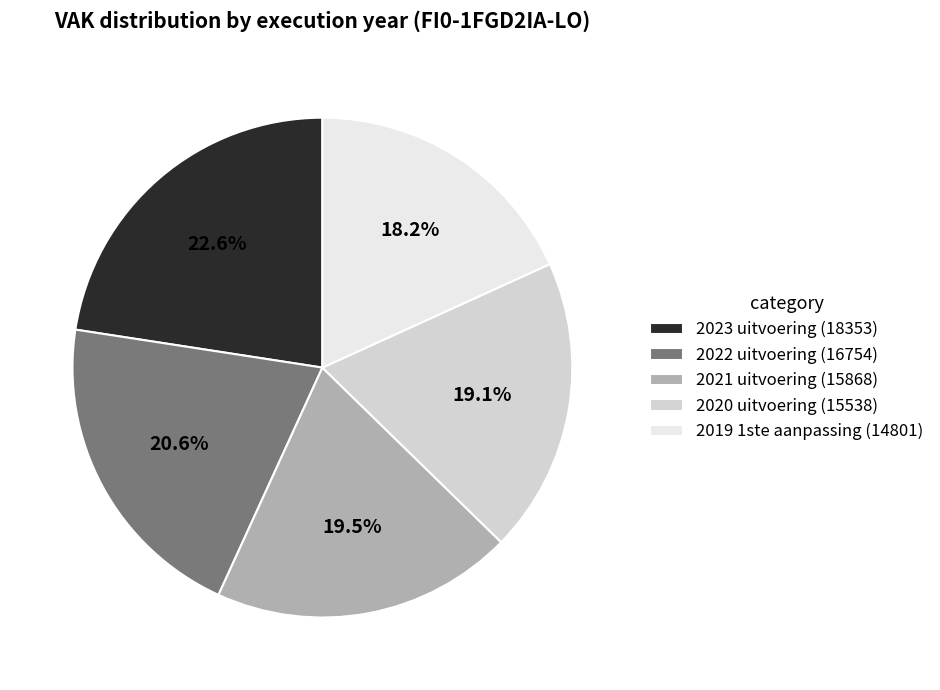

Does any single category account for the majority?

No